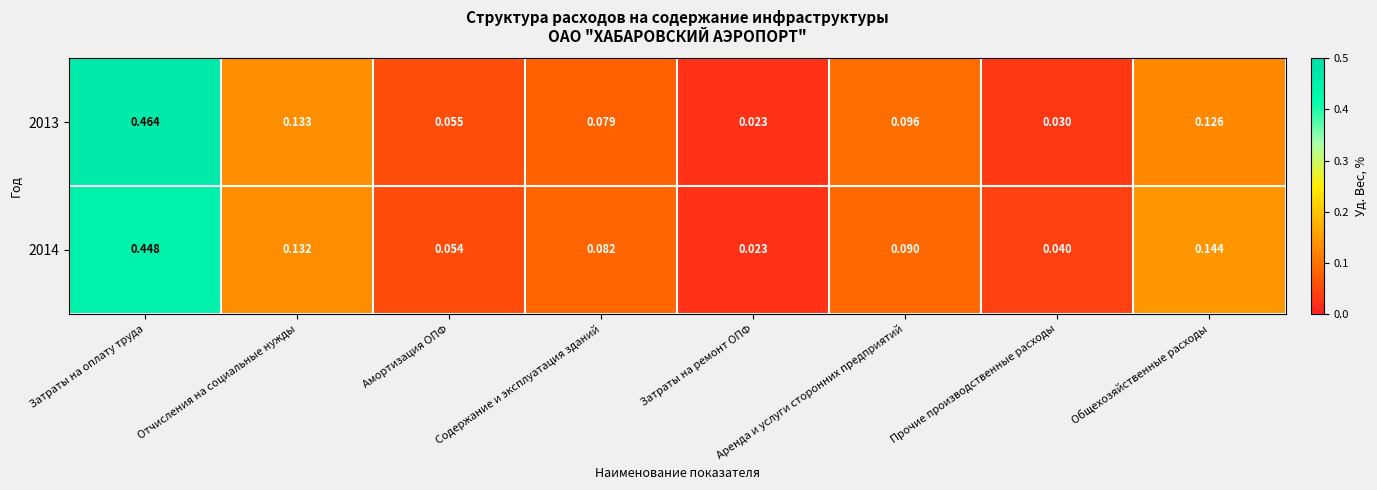

Which category has the highest value across all series?

Затраты на оплату труда